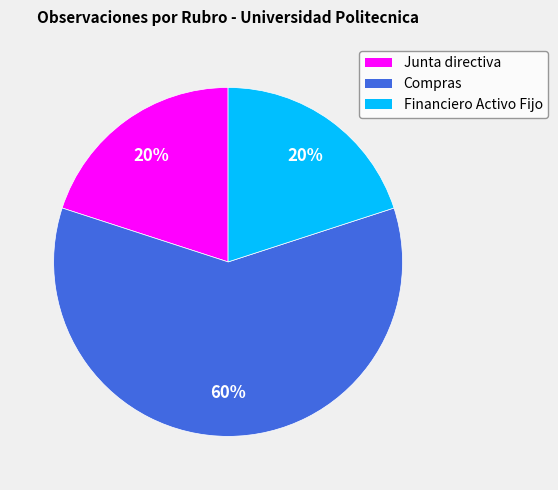

How many segments does this pie chart have?

3